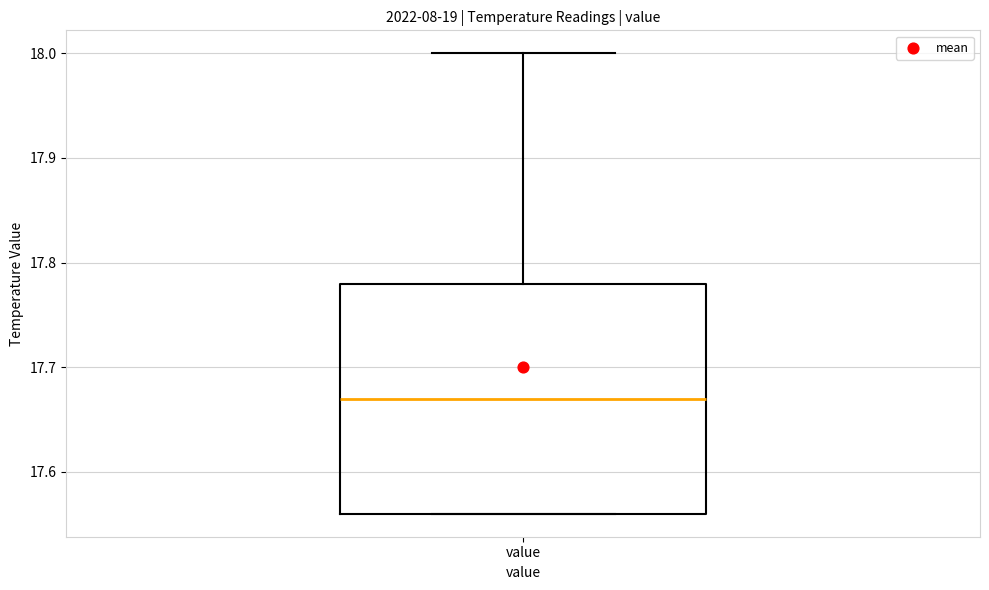

Where is the lower edge of the box for value on the y-axis? The values are not printed on the chart, so give them approximately, as read against the axis.

17.56